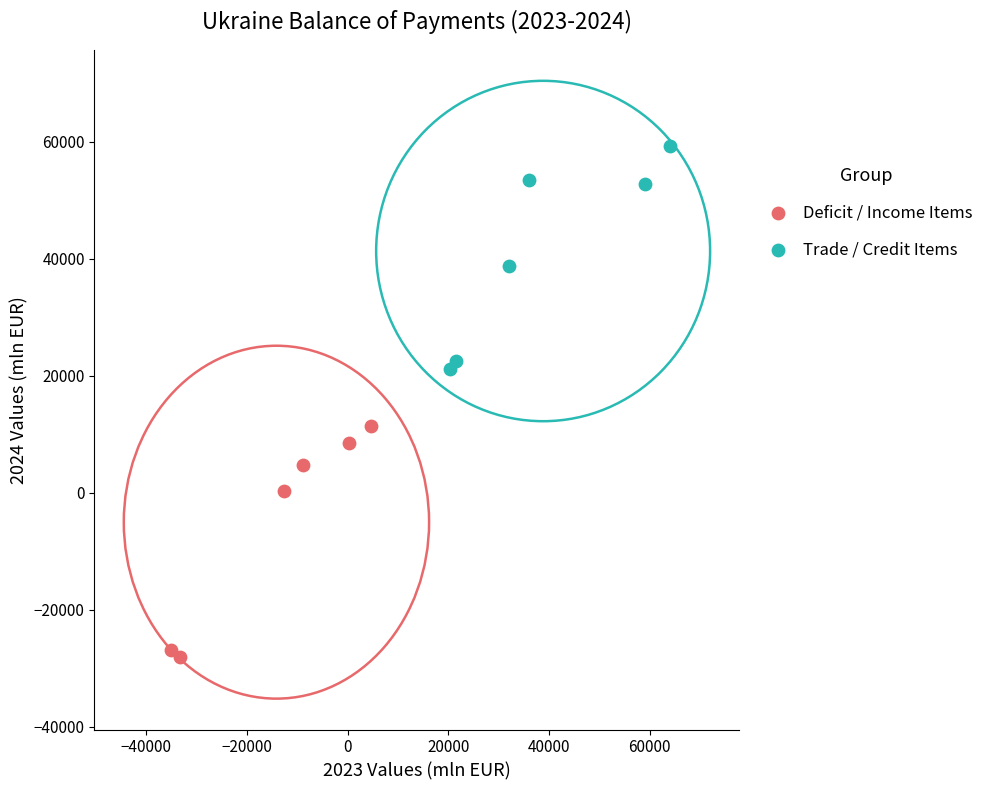

Which series reaches the minimum Y coordinate?

Deficit / Income Items